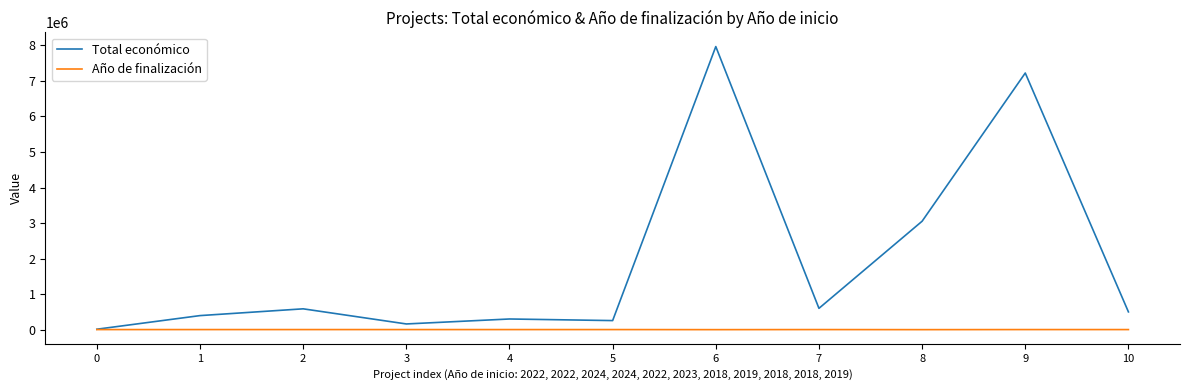

What is the average value of the Total económico series?

1913609